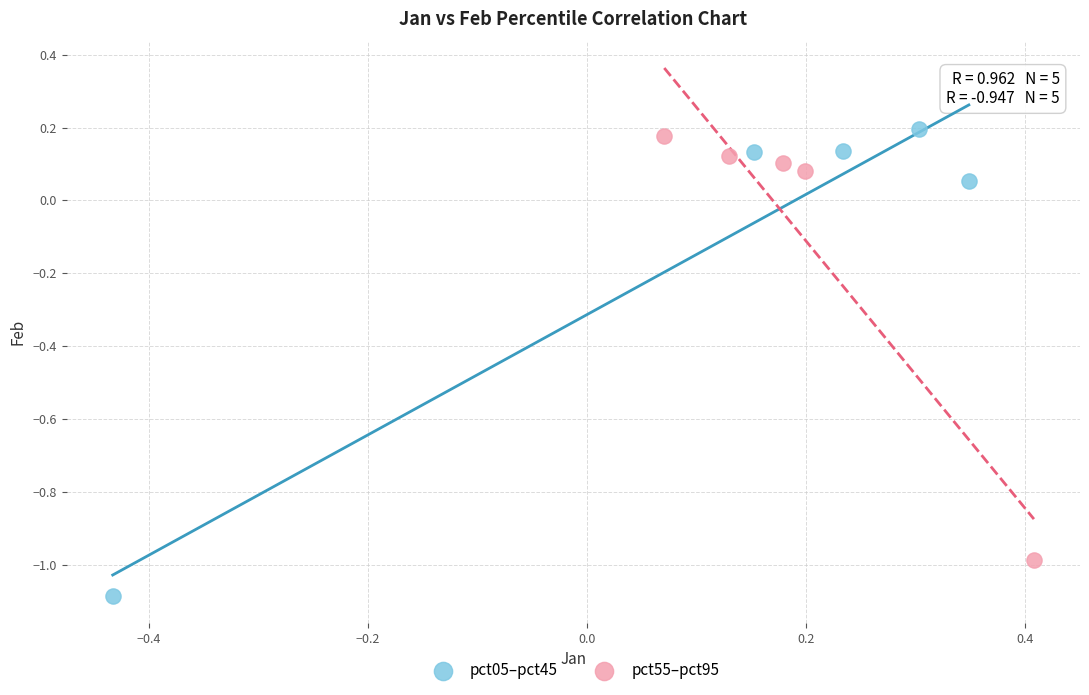

Which series has the largest Y range (max minus min)?

pct05–pct45